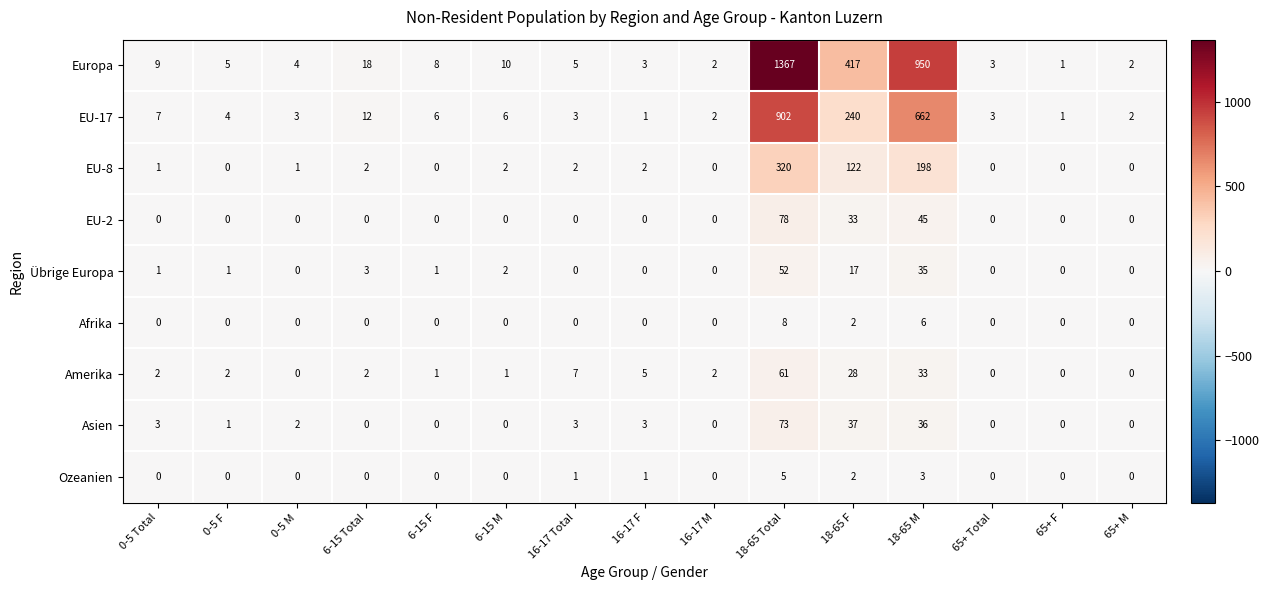

The value of Übrige Europa at 65+ M is 19. True or false?

False